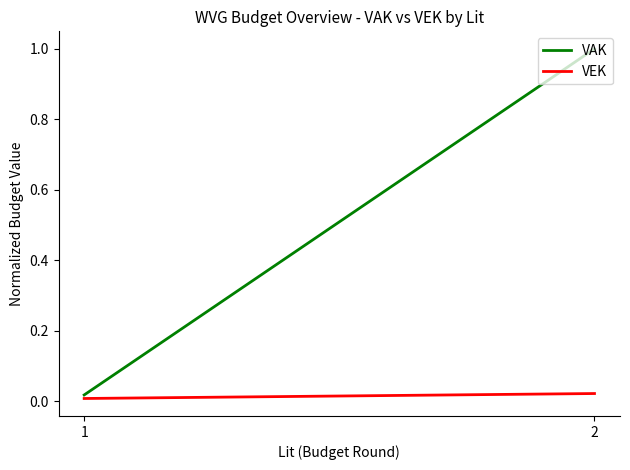

What is the difference between the maximum and minimum values in the VAK series?

1.0